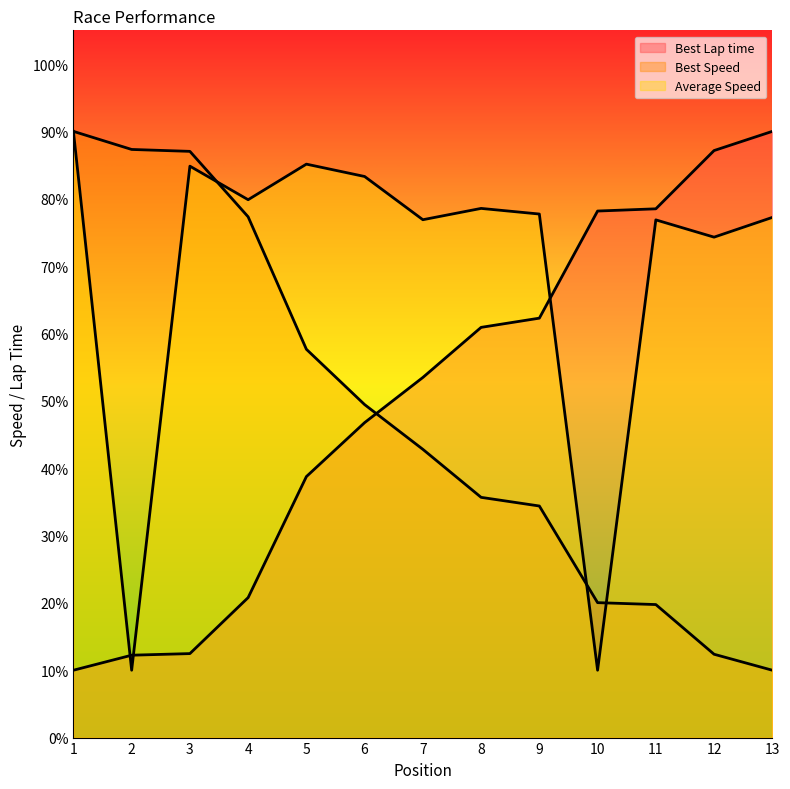

What is the minimum value for Average Speed?

10.0